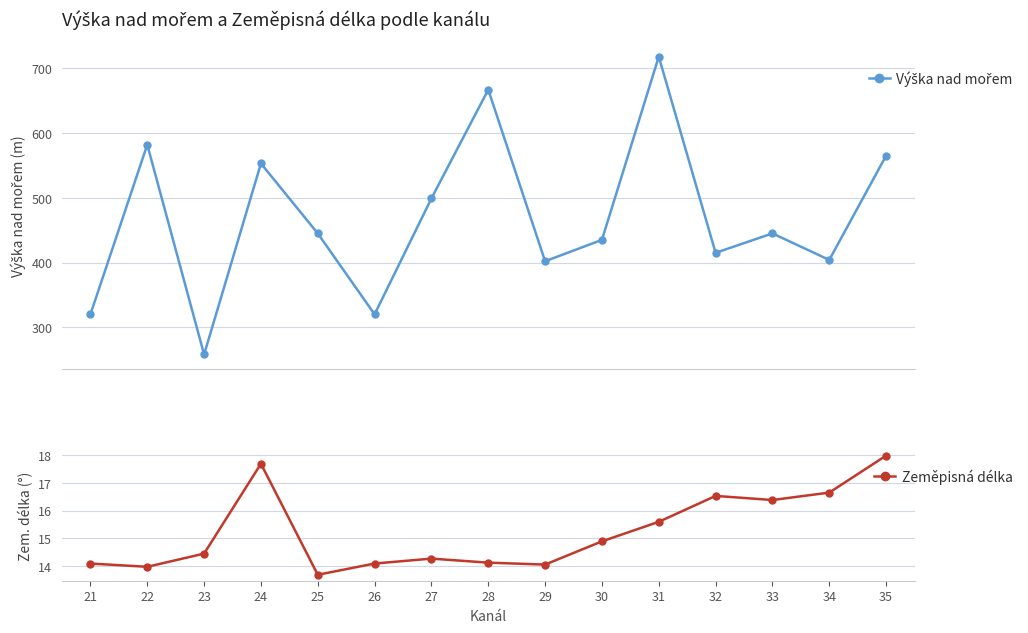

At which label is Zeměpisná délka closest to 15?

30